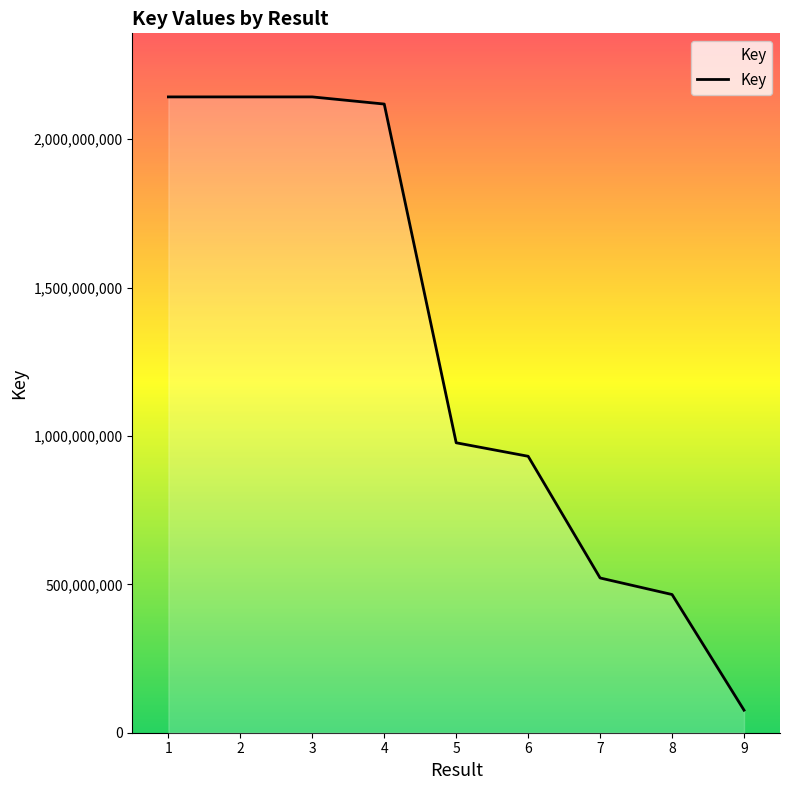

What is the difference between the maximum and minimum values?

2066266489